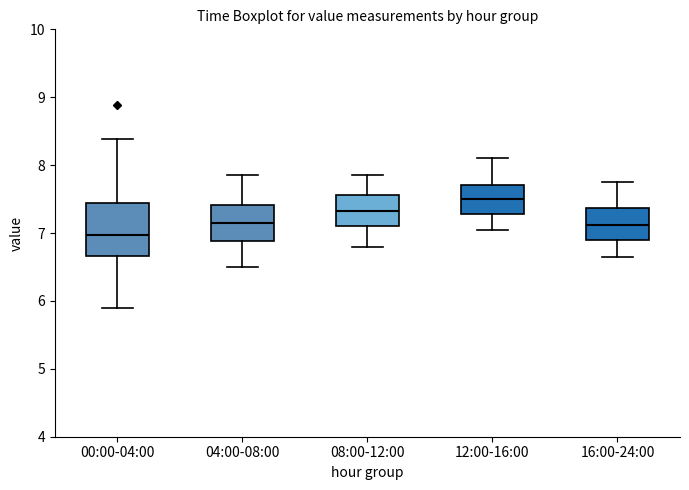

Comparing the boxes themselves (not the whiskers), which one is the tallest?

00:00-04:00